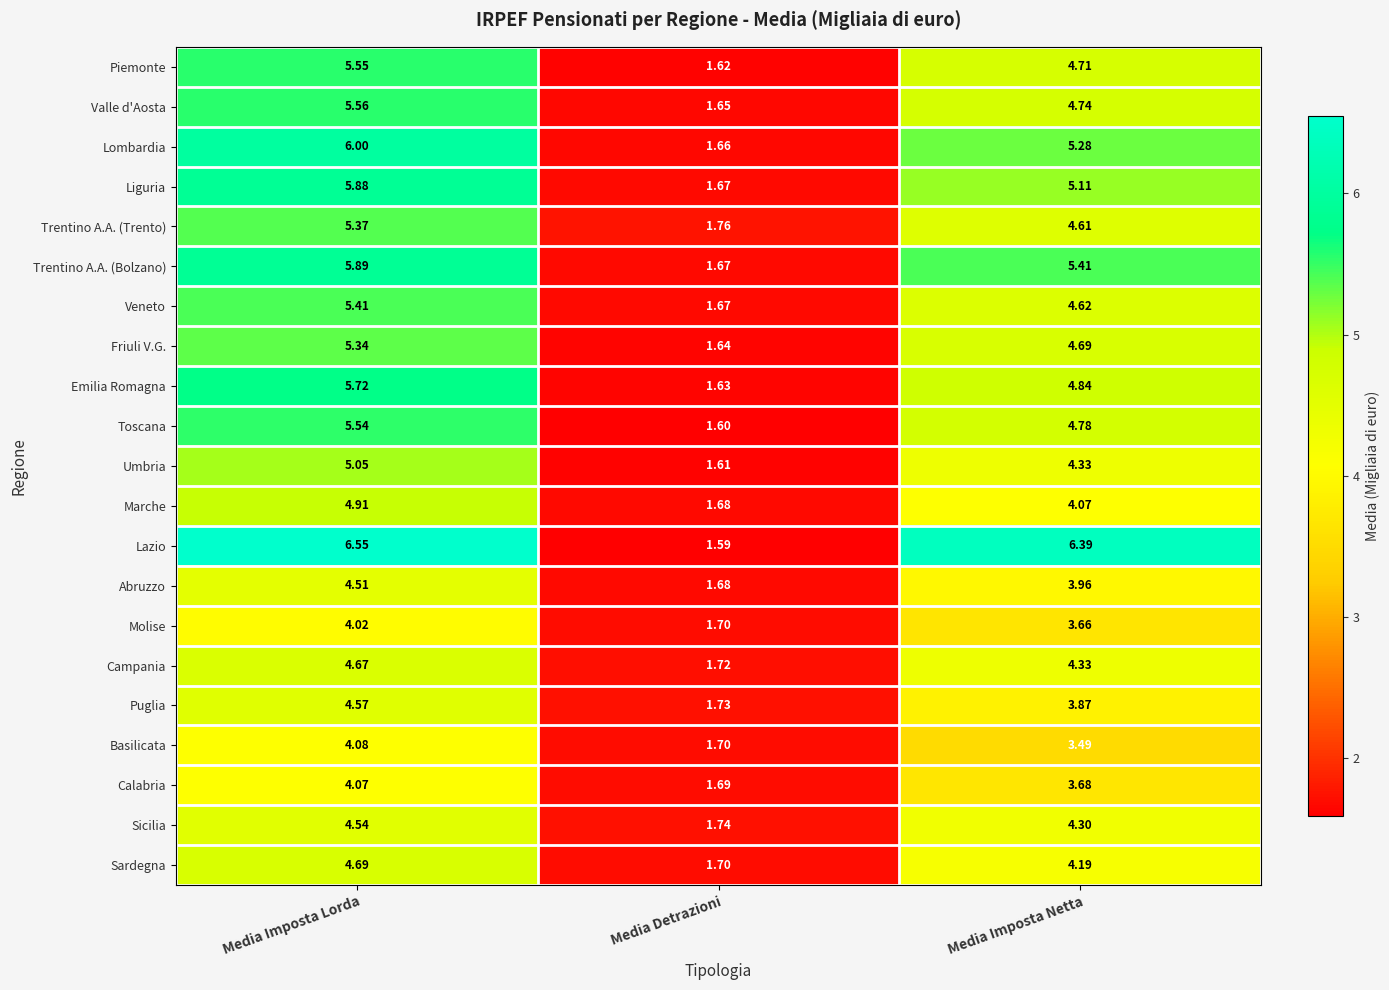

Count the number of data series in this chart.

21